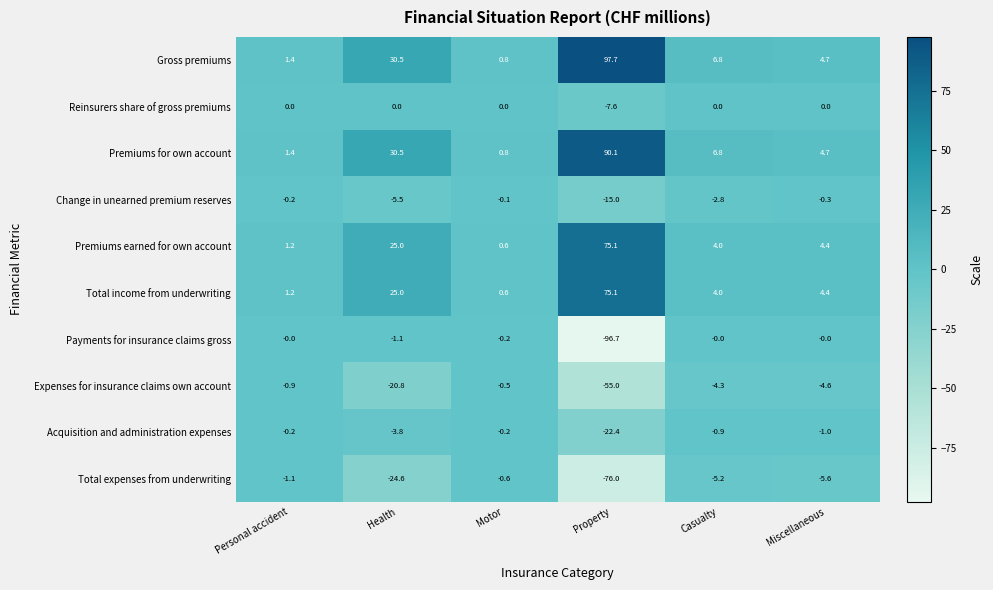

Where is Gross premiums nearest to the value 49?

Health